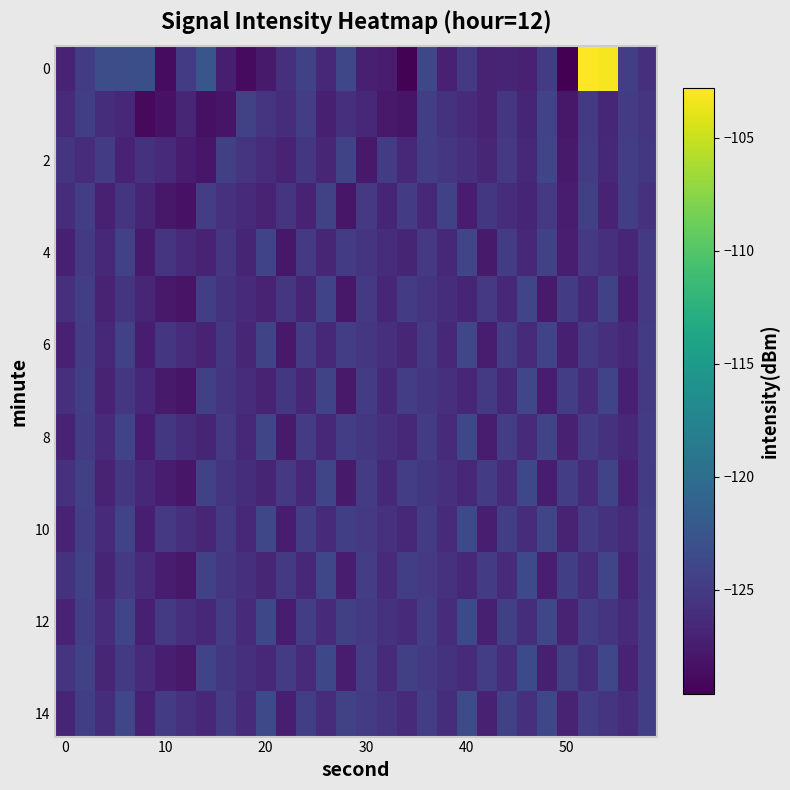

How many series are shown in this chart?

15